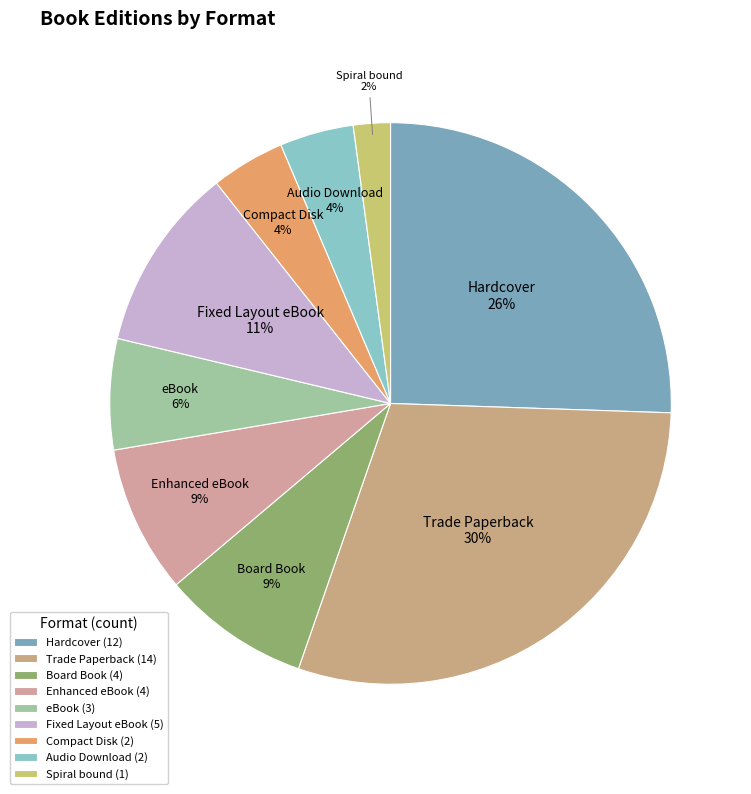

Do eBook and Audio Download together represent more than half of the pie?

No